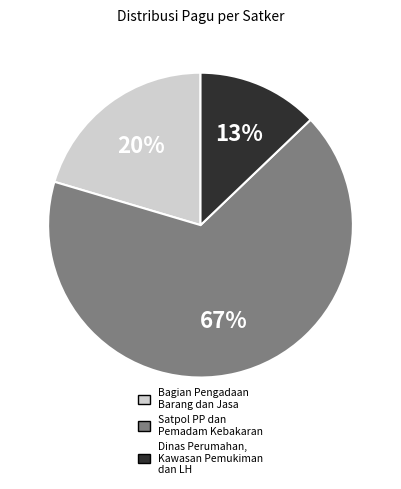

To the nearest percent, what is the difference between the largest and smallest slice percentages?

54%